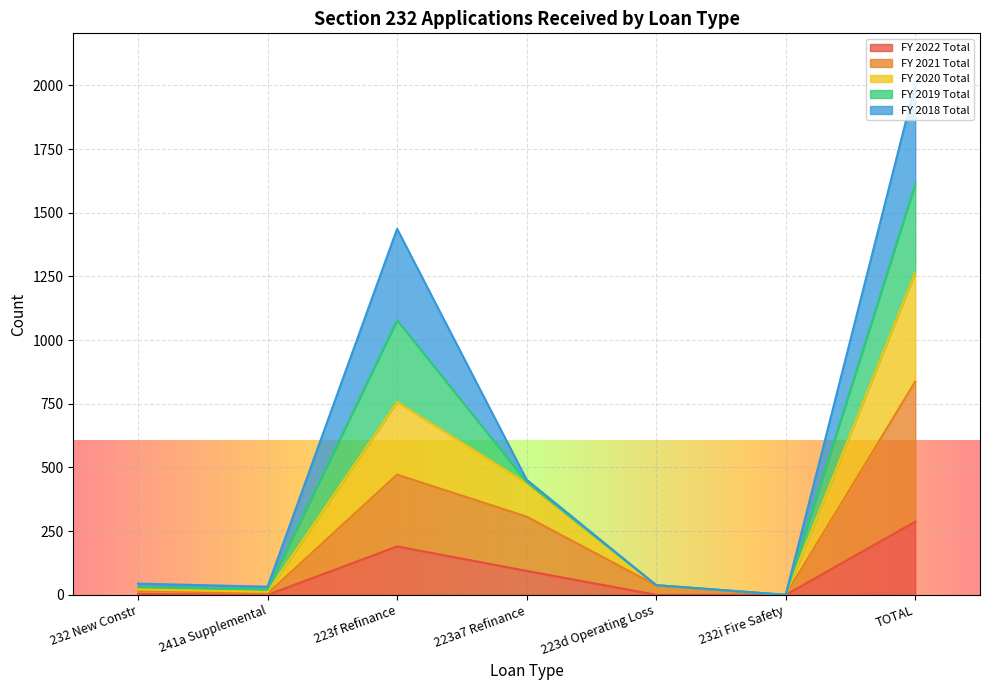

At which category is the sum across all series the highest?

TOTAL